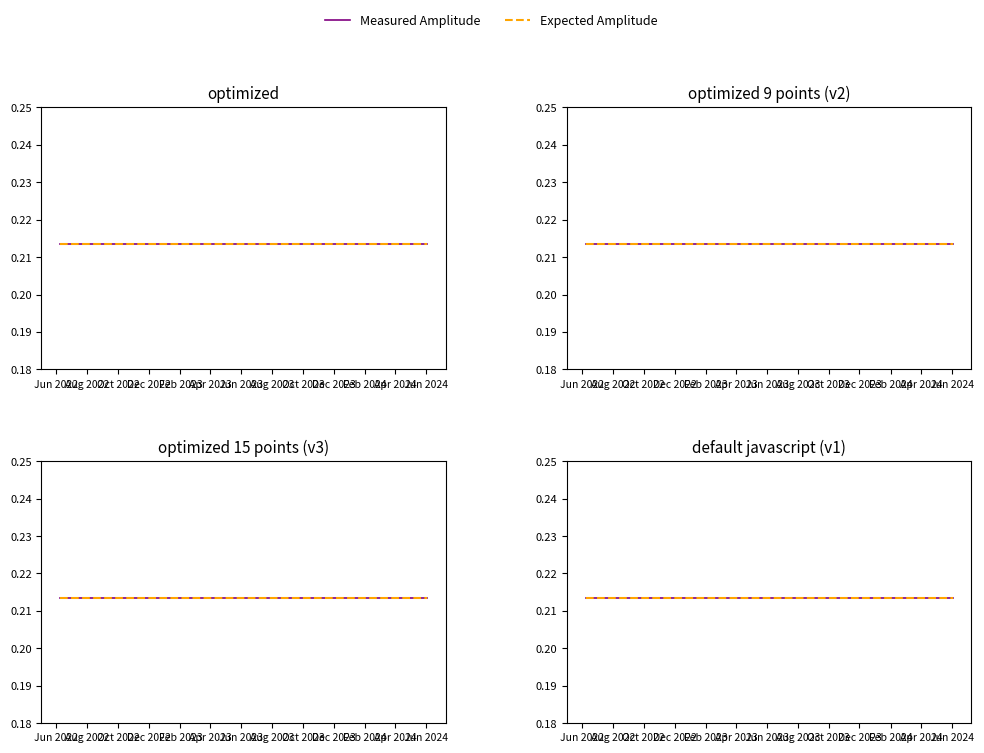

How many lines are shown in the chart?

2